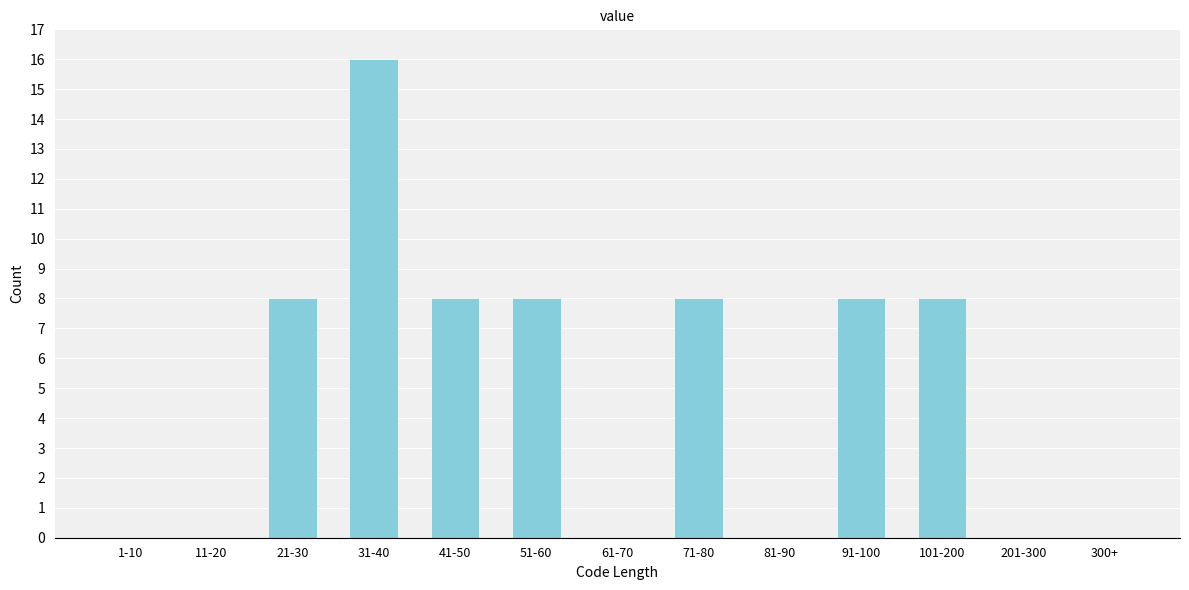

Reading left to right, transcribe all the data shown in this chart.

1-10=0	11-20=0	21-30=8	31-40=16	41-50=8	51-60=8	61-70=0	71-80=8	81-90=0	91-100=8	101-200=8	201-300=0	300+=0